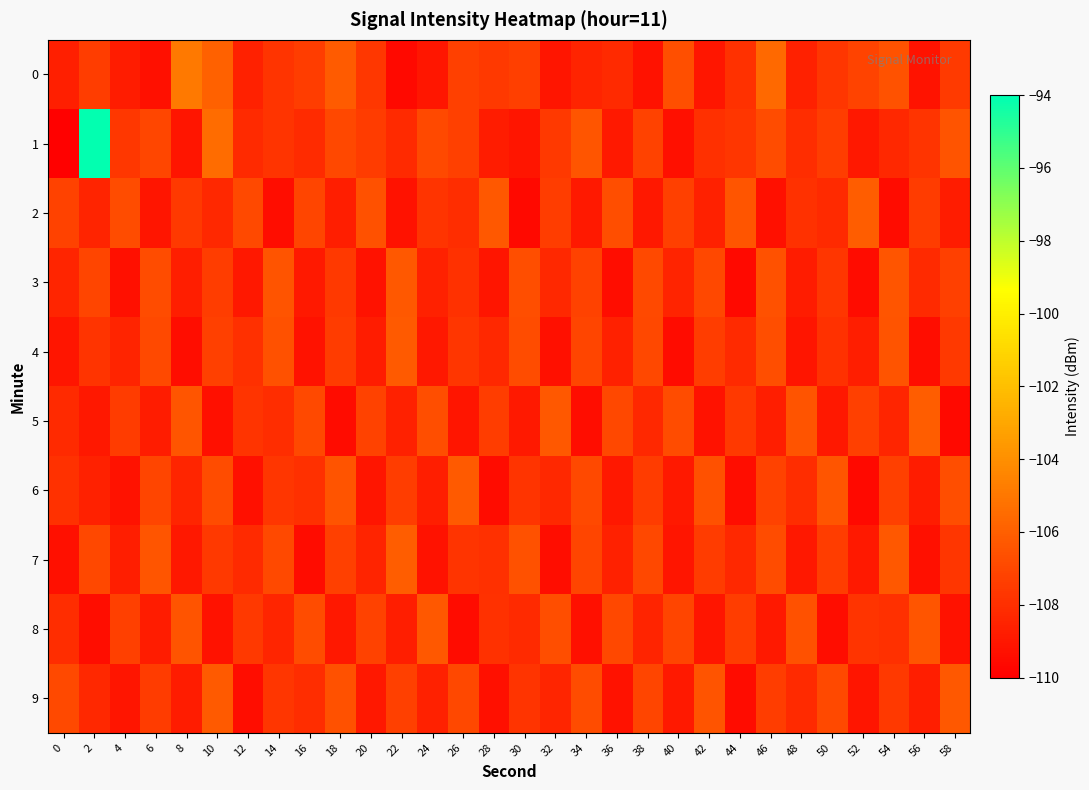

Reading left to right, list all the values displayed in this chart.

0: 0=-108.7	2=-107.4	4=-108.8	6=-109.3	8=-104.9	10=-105.9	12=-108.6	14=-107.8	16=-107.4	18=-106.1	20=-107.6	22=-109.6	24=-109.0	26=-107.3	28=-107.6	30=-107.3	32=-109.1	34=-108.5	36=-108.2	38=-109.2	40=-106.6	42=-109.1	44=-107.9	46=-105.6	48=-108.6	50=-107.7	52=-107.2	54=-106.5	56=-109.1	58=-107.5
1: 0=-109.9	2=-94.1	4=-107.6	6=-107.1	8=-109.1	10=-105.4	12=-108.2	14=-107.8	16=-108.2	18=-107.0	20=-107.5	22=-108.2	24=-106.9	26=-107.3	28=-108.8	30=-109.1	32=-107.6	34=-106.4	36=-108.9	38=-107.2	40=-109.3	42=-108.0	44=-107.7	46=-106.8	48=-108.1	50=-107.4	52=-109.0	54=-108.3	56=-107.8	58=-106.5
2: 0=-107.2	2=-108.5	4=-106.8	6=-109.1	8=-107.6	10=-108.3	12=-106.9	14=-109.4	16=-107.1	18=-108.7	20=-106.6	22=-109.2	24=-107.8	26=-108.1	28=-106.3	30=-109.6	32=-107.4	34=-108.9	36=-106.7	38=-109.0	40=-107.3	42=-108.6	44=-106.4	46=-109.3	48=-107.9	50=-108.2	52=-106.1	54=-109.5	56=-107.5	58=-108.8
3: 0=-108.4	2=-107.1	4=-109.3	6=-106.8	8=-108.7	10=-107.4	12=-109.0	14=-106.5	16=-108.9	18=-107.6	20=-109.2	22=-106.3	24=-108.6	26=-107.9	28=-109.1	30=-106.7	32=-108.3	34=-107.2	36=-109.4	38=-106.9	40=-108.5	42=-107.0	44=-109.6	46=-106.6	48=-108.8	50=-107.7	52=-109.5	54=-106.4	56=-108.2	58=-107.3
4: 0=-109.1	2=-107.8	4=-108.5	6=-106.9	8=-109.4	10=-107.3	12=-108.0	14=-106.6	16=-109.2	18=-107.5	20=-108.8	22=-106.2	24=-109.0	26=-107.7	28=-108.3	30=-106.8	32=-109.3	34=-107.1	36=-108.6	38=-107.0	40=-109.5	42=-107.4	44=-108.2	46=-106.7	48=-109.1	50=-107.9	52=-108.7	54=-106.5	56=-109.4	58=-107.6
5: 0=-108.2	2=-109.0	4=-107.5	6=-108.8	8=-106.4	10=-109.3	12=-107.8	14=-108.1	16=-106.9	18=-109.5	20=-107.2	22=-108.6	24=-106.7	26=-109.1	28=-107.4	30=-108.9	32=-106.3	34=-109.4	36=-107.0	38=-108.3	40=-106.8	42=-109.2	44=-107.6	46=-108.7	48=-106.5	50=-109.0	52=-107.3	54=-108.4	56=-106.1	58=-109.6
6: 0=-107.9	2=-108.6	4=-109.2	6=-107.1	8=-108.4	10=-106.8	12=-109.3	14=-107.7	16=-108.0	18=-106.5	20=-109.1	22=-107.4	24=-108.7	26=-106.2	28=-109.5	30=-107.8	32=-108.3	34=-106.9	36=-109.0	38=-107.5	40=-108.9	42=-106.6	44=-109.4	46=-107.2	48=-108.1	50=-106.4	52=-109.6	54=-107.3	56=-108.8	58=-106.7
7: 0=-109.3	2=-107.0	4=-108.7	6=-106.4	8=-109.0	10=-107.6	12=-108.2	14=-106.9	16=-109.5	18=-107.3	20=-108.5	22=-106.1	24=-109.2	26=-107.8	28=-108.0	30=-106.6	32=-109.4	34=-107.1	36=-108.6	38=-107.0	40=-109.1	42=-107.5	44=-108.3	46=-106.8	48=-109.0	50=-107.4	52=-108.9	54=-106.3	56=-109.3	58=-107.7
8: 0=-108.1	2=-109.4	4=-107.3	6=-108.8	8=-106.5	10=-109.2	12=-107.6	14=-108.4	16=-106.8	18=-109.0	20=-107.2	22=-108.7	24=-106.3	26=-109.5	28=-107.9	30=-108.2	32=-106.7	34=-109.3	36=-107.0	38=-108.5	40=-107.1	42=-109.1	44=-107.4	46=-108.9	48=-106.6	50=-109.4	52=-107.8	54=-108.0	56=-106.4	58=-109.2
9: 0=-106.9	2=-108.3	4=-109.1	6=-107.5	8=-108.8	10=-106.2	12=-109.4	14=-107.7	16=-108.1	18=-106.6	20=-109.0	22=-107.3	24=-108.6	26=-107.0	28=-109.3	30=-107.8	32=-108.4	34=-106.8	36=-109.2	38=-107.1	40=-108.9	42=-106.5	44=-109.5	46=-107.4	48=-108.2	50=-106.9	52=-109.1	54=-107.6	56=-108.7	58=-106.3